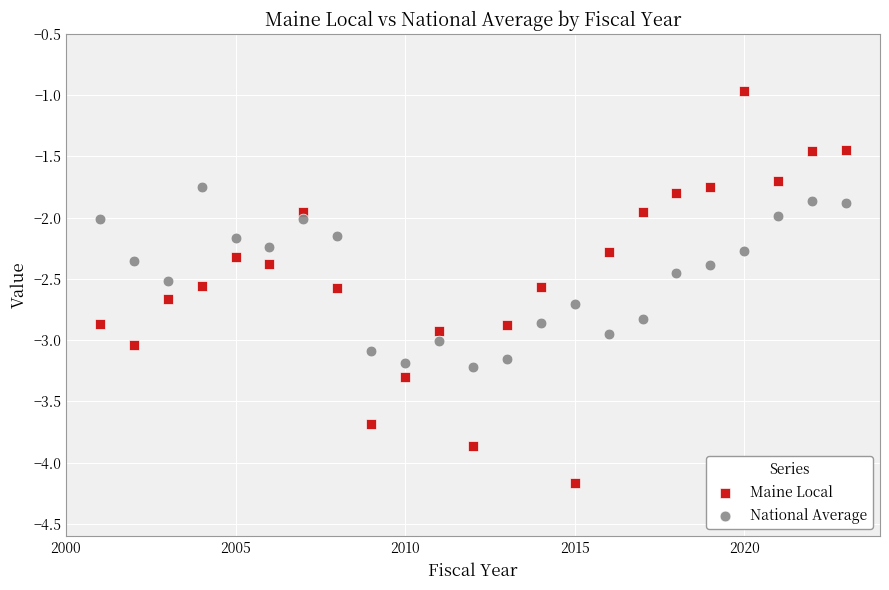

Which series has the widest spread of Y values?

Maine Local